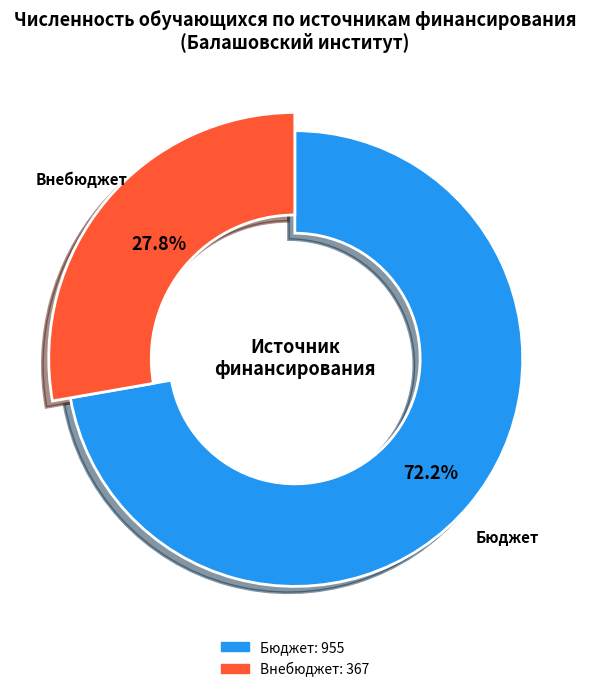

Which has a higher value, бюджетных ассигнований федерального бюджета or средств физических и (или) юридических лиц?

бюджетных ассигнований федерального бюджета